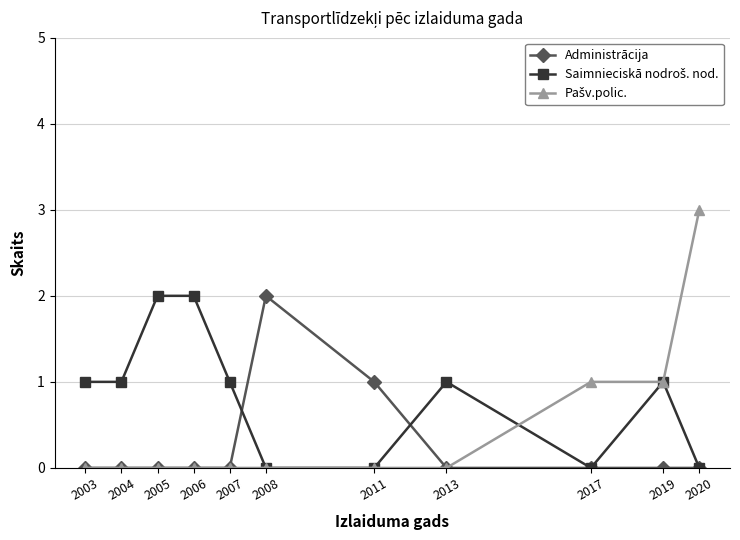

The value of Administrācija at 2005 is 0. True or false?

True